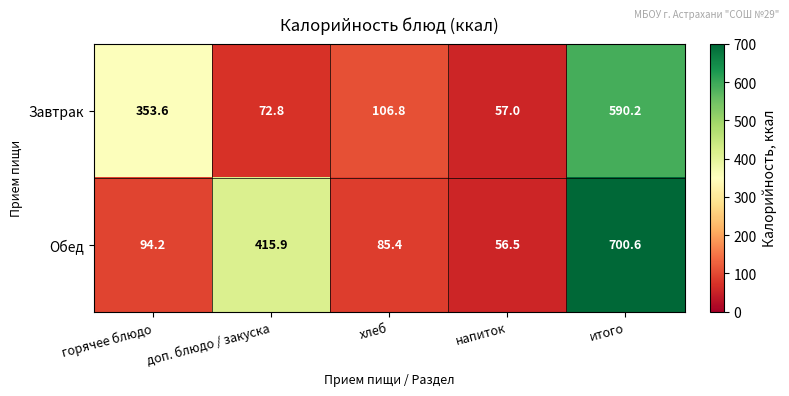

At which category is the sum across all series the highest?

итого